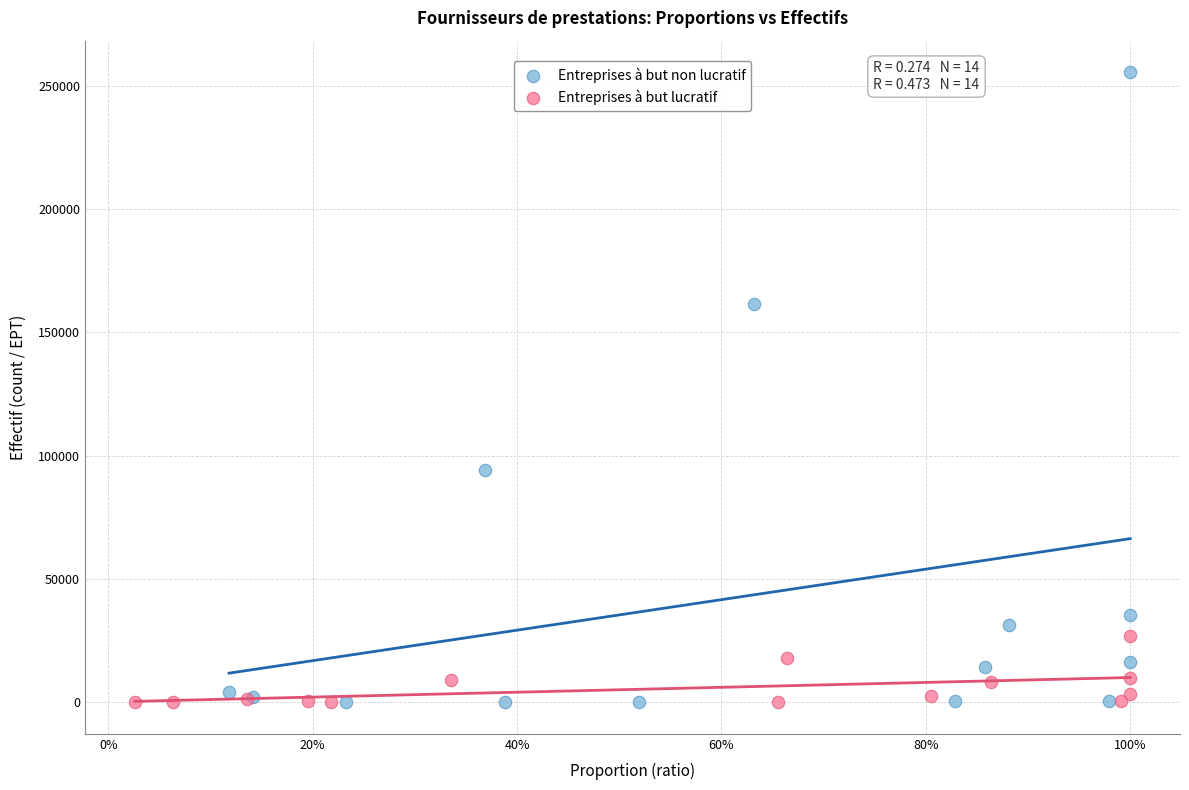

What are all the series names shown in the legend?

Entreprises à but non lucratif, Entreprises à but lucratif